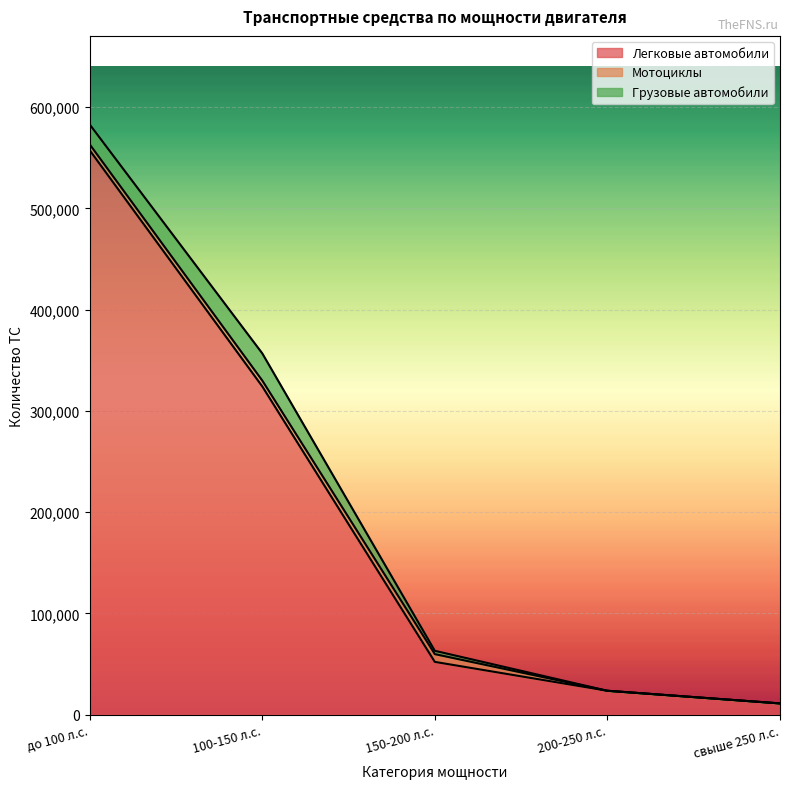

What is the difference between the maximum and minimum values in the Мотоциклы series?

7678